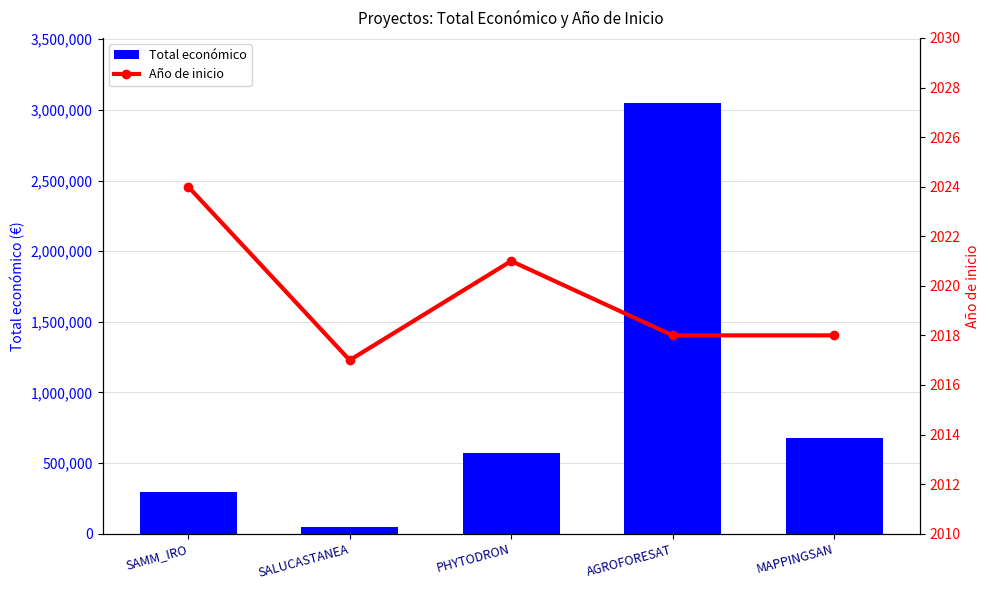

What are all the series names shown in the legend?

Total económico, Año de inicio